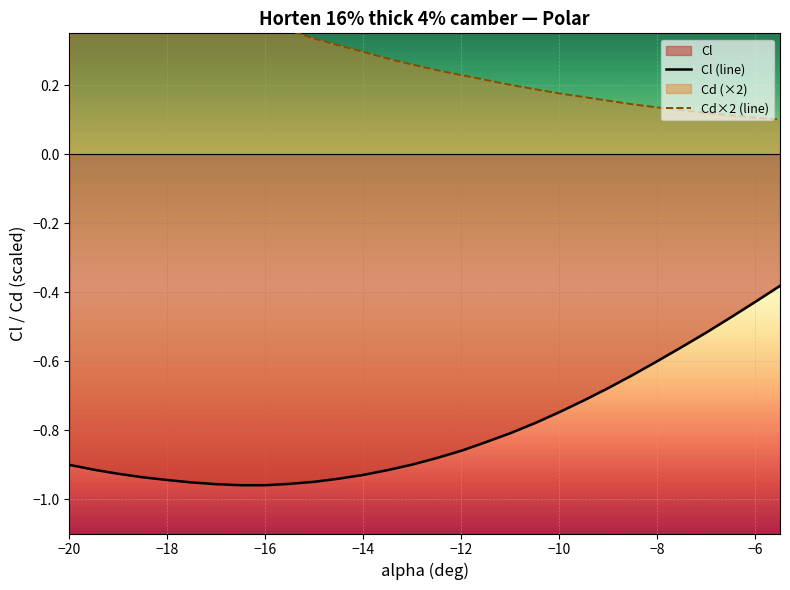

What is the minimum value shown in the chart?

-1.0